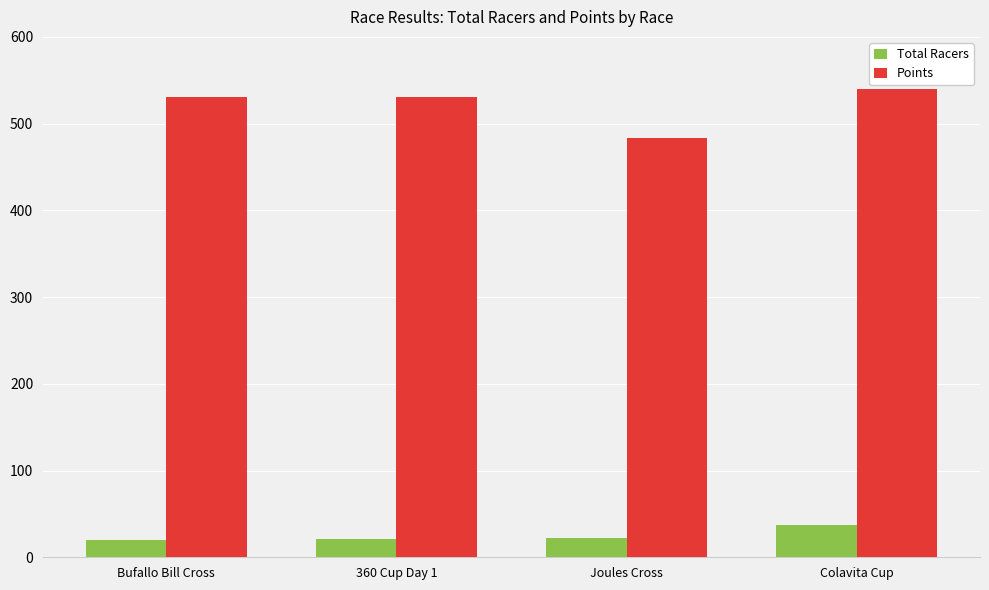

What is the approximate value of Total Racers at Bufallo Bill Cross?

20.0